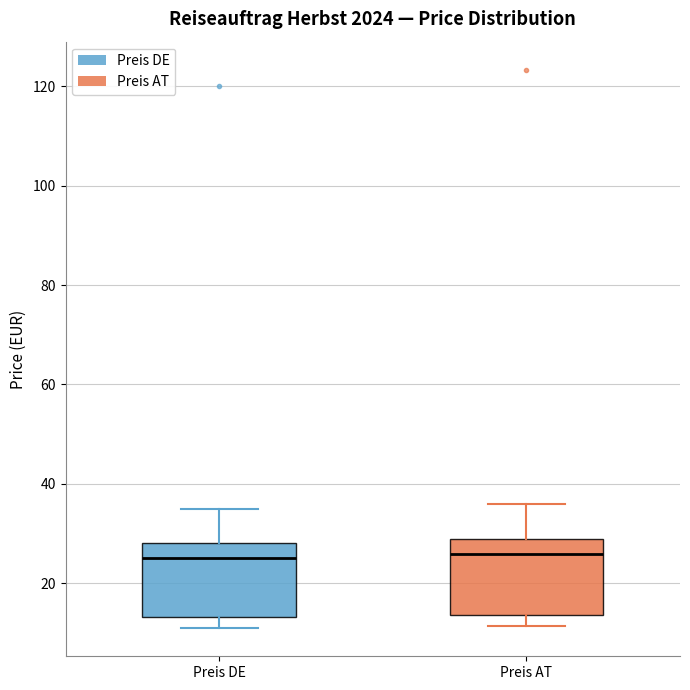

Reading left to right, read every box against the y-axis: the position of its median line, the range the box covers, and the ends of its whiskers. The values are not printed on the chart, so give them approximately, as read against the axis.

Preis DE: median 26, box 14 to 28, whiskers 10 to 34
Preis AT: median 26, box 14 to 28, whiskers 12 to 36